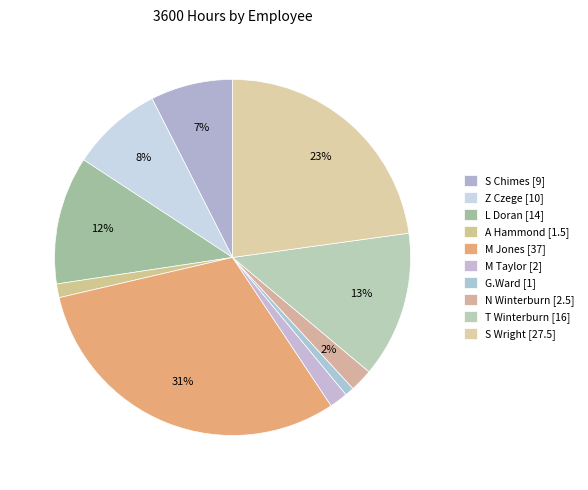

Count the number of slices in the pie.

10